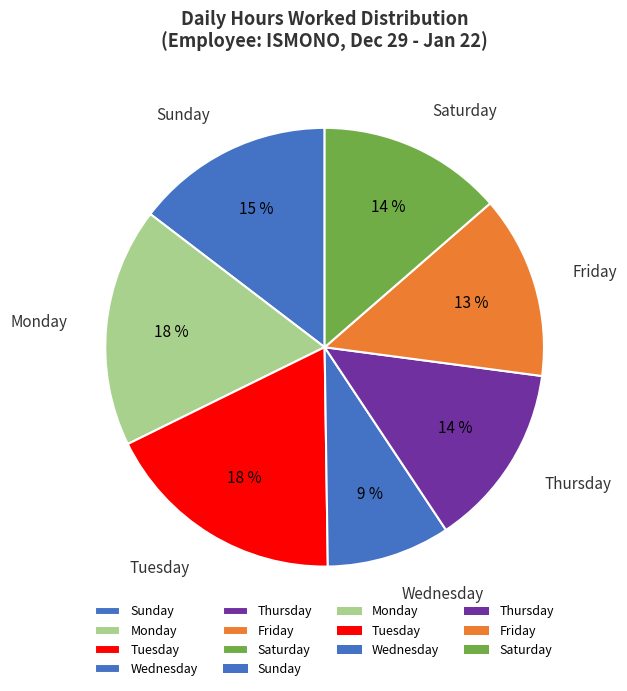

To the nearest percent, what is the average slice percentage?

14%